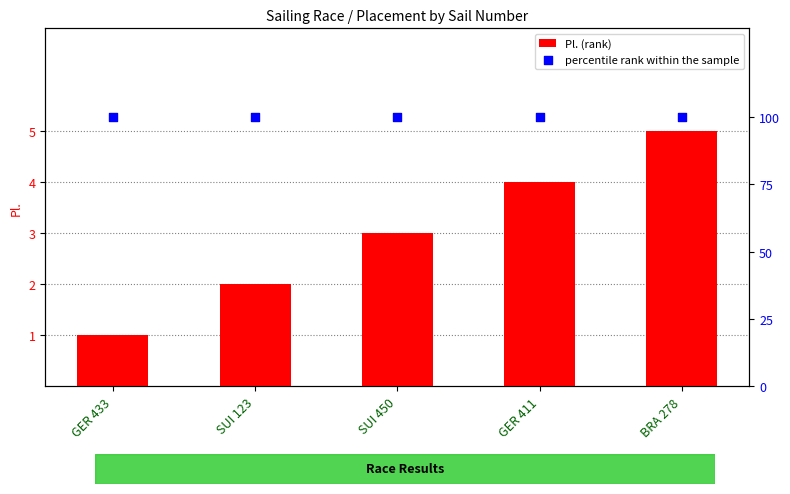

What is the total value across all series at GER 411?

104